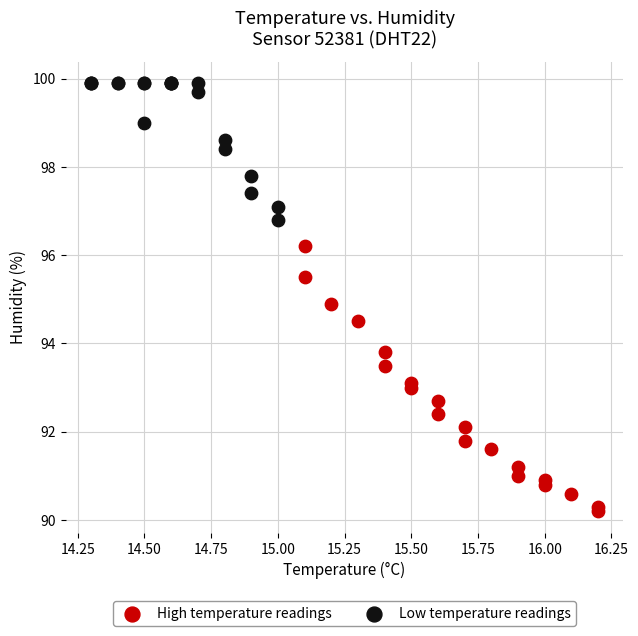

Which series reaches the maximum Y coordinate?

Low temperature readings